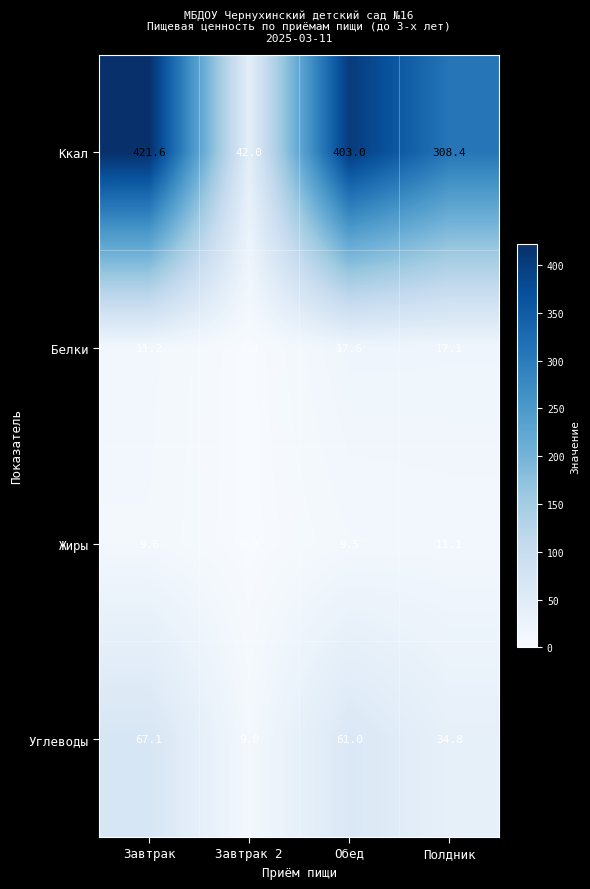

What is the total value across all series at Завтрак?

509.5